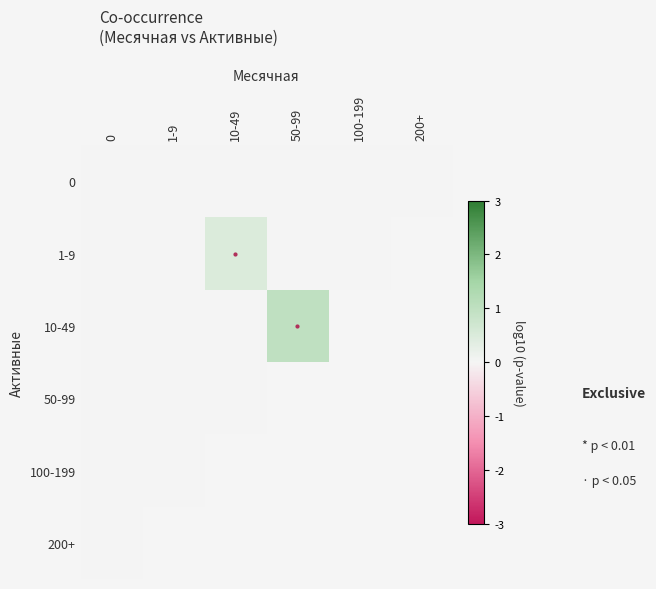

How many values in 1-9 are above zero?

1